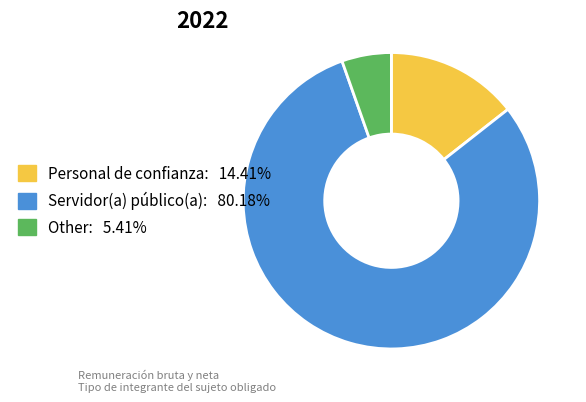

Which slice is the largest?

Servidor(a) público(a)